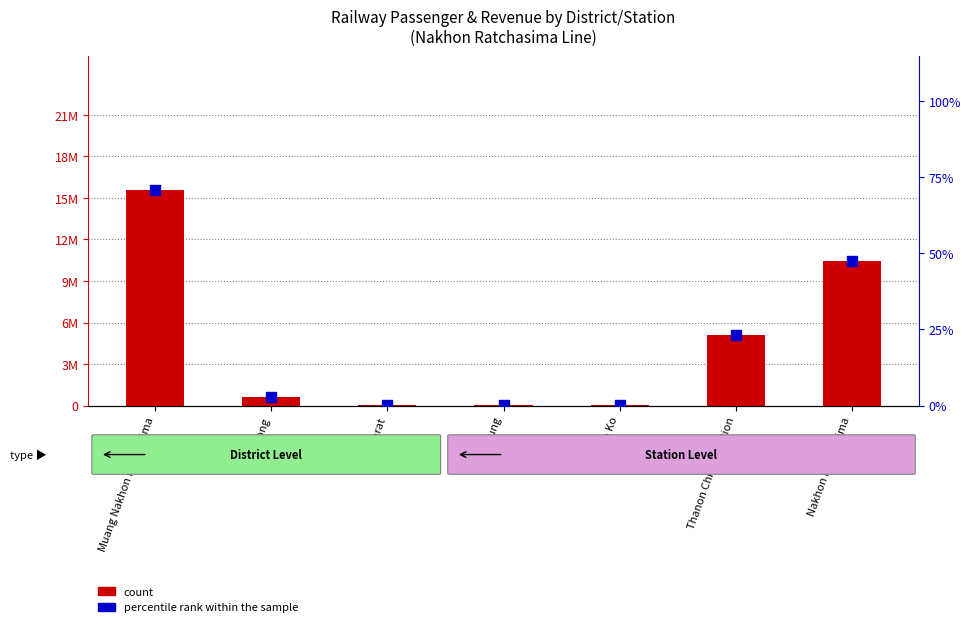

Which series has the largest total across all categories?

count